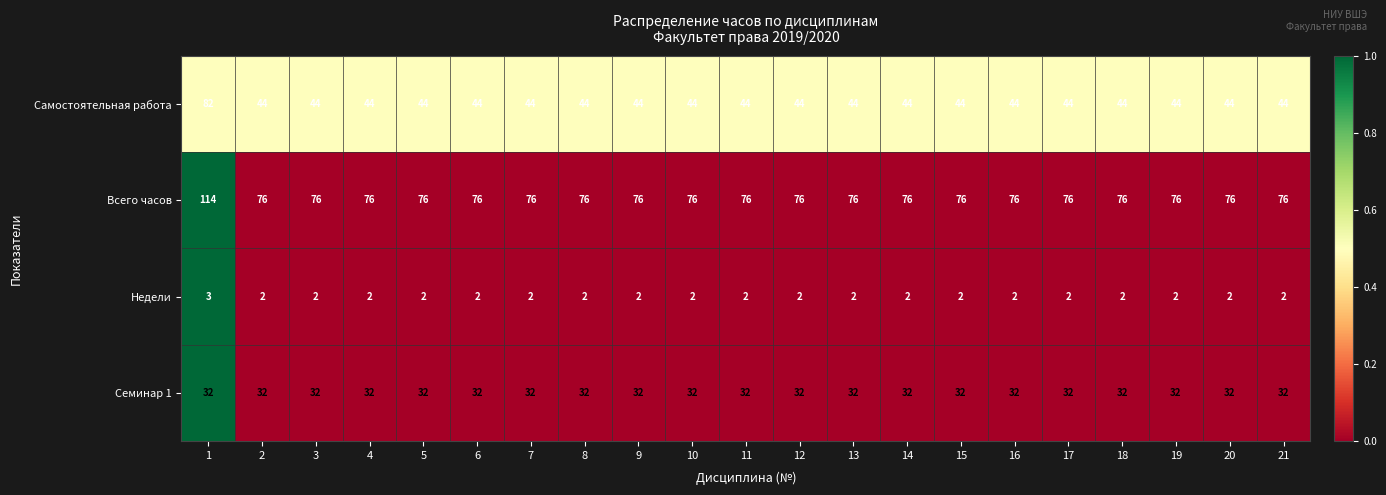

List the series in order of their peak value, lowest first.

Недели, Семинар 1, Самостоятельная работа, Всего часов